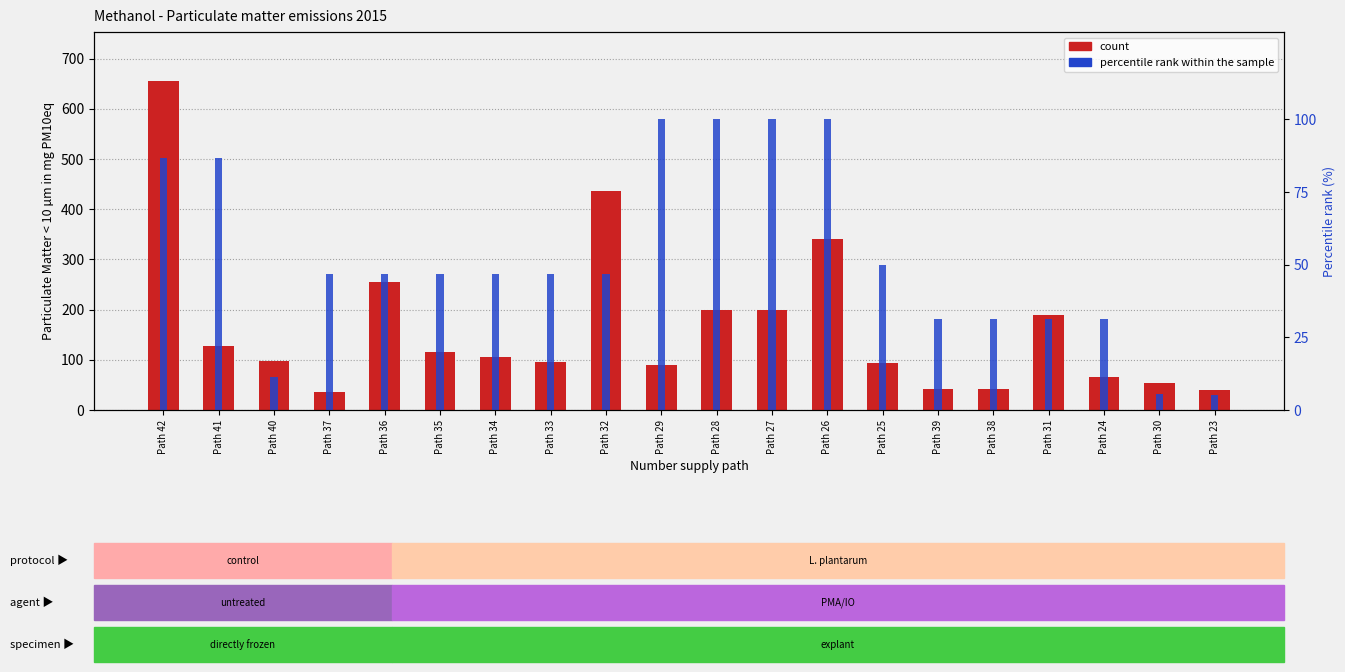

At which label is PtX-plant closest to 33?

Path 24